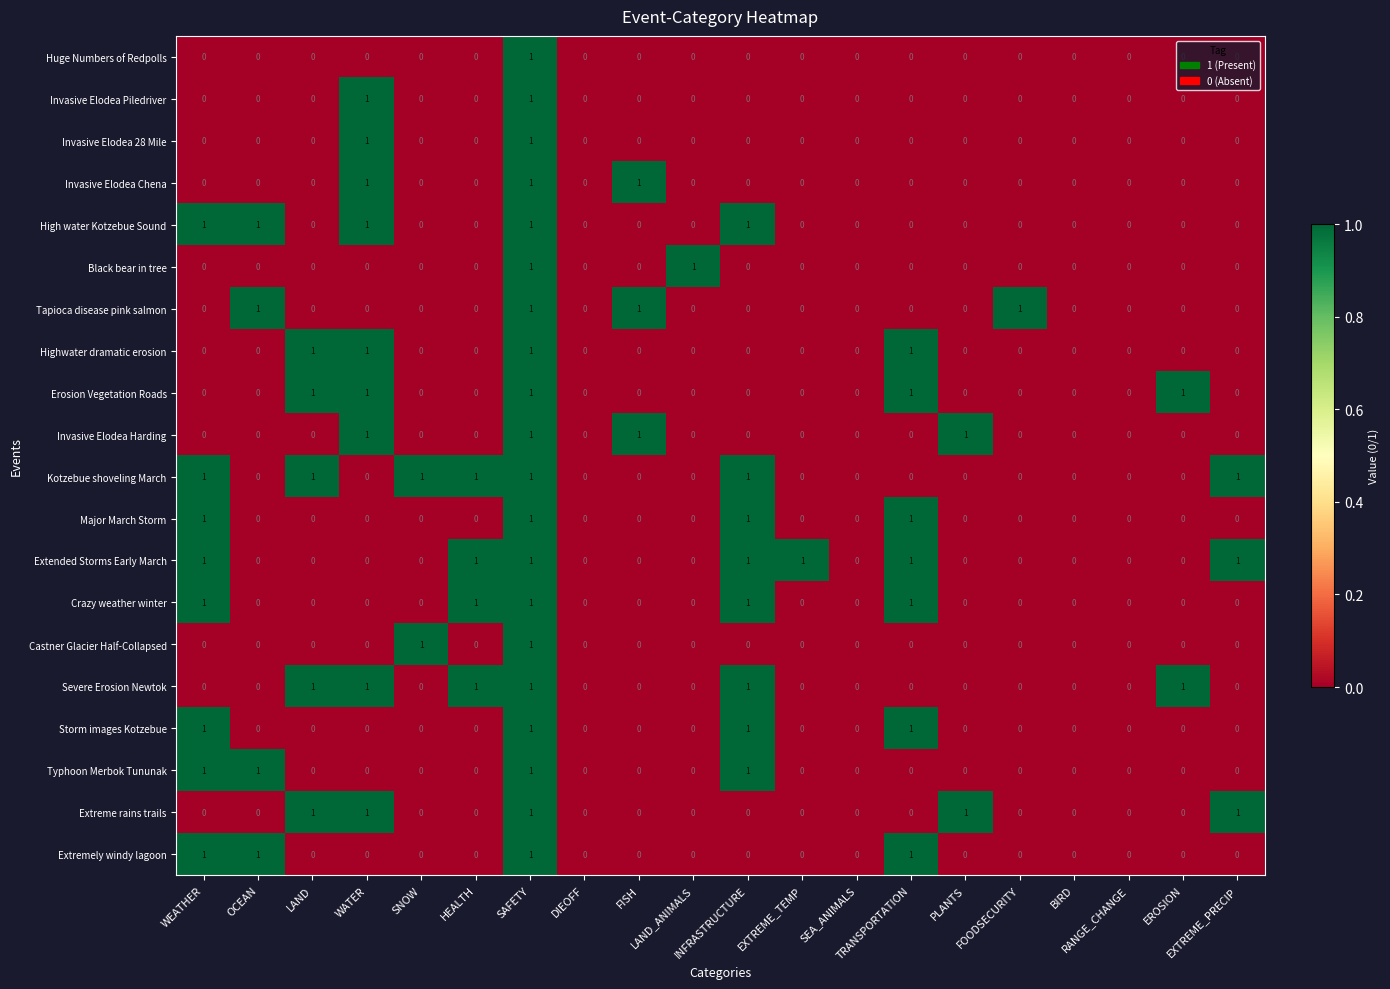

What is the sum of all Storm images Kotzebue values?

4